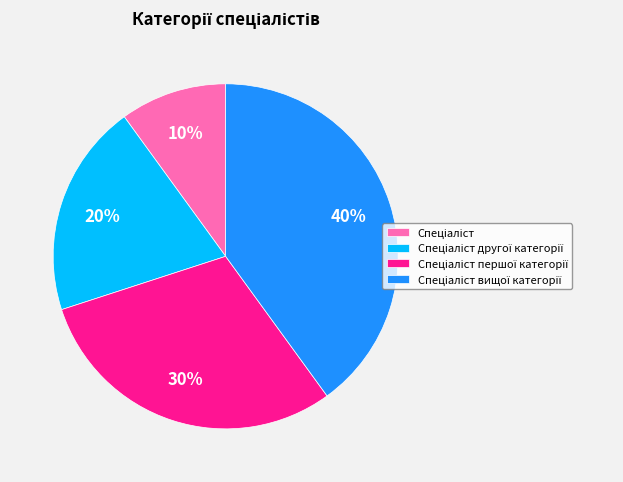

Is there a majority slice in this chart?

No